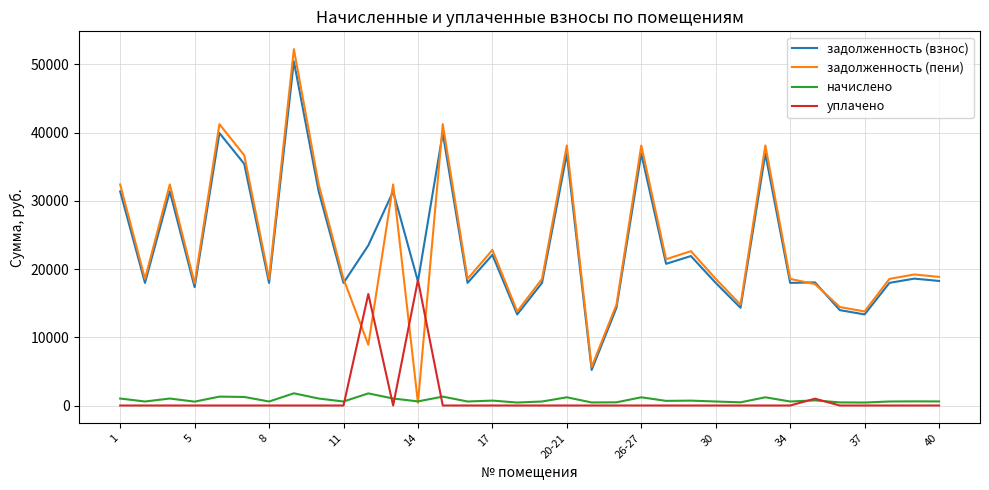

How many intersections are there between уплачено and задолженность (пени)?

4